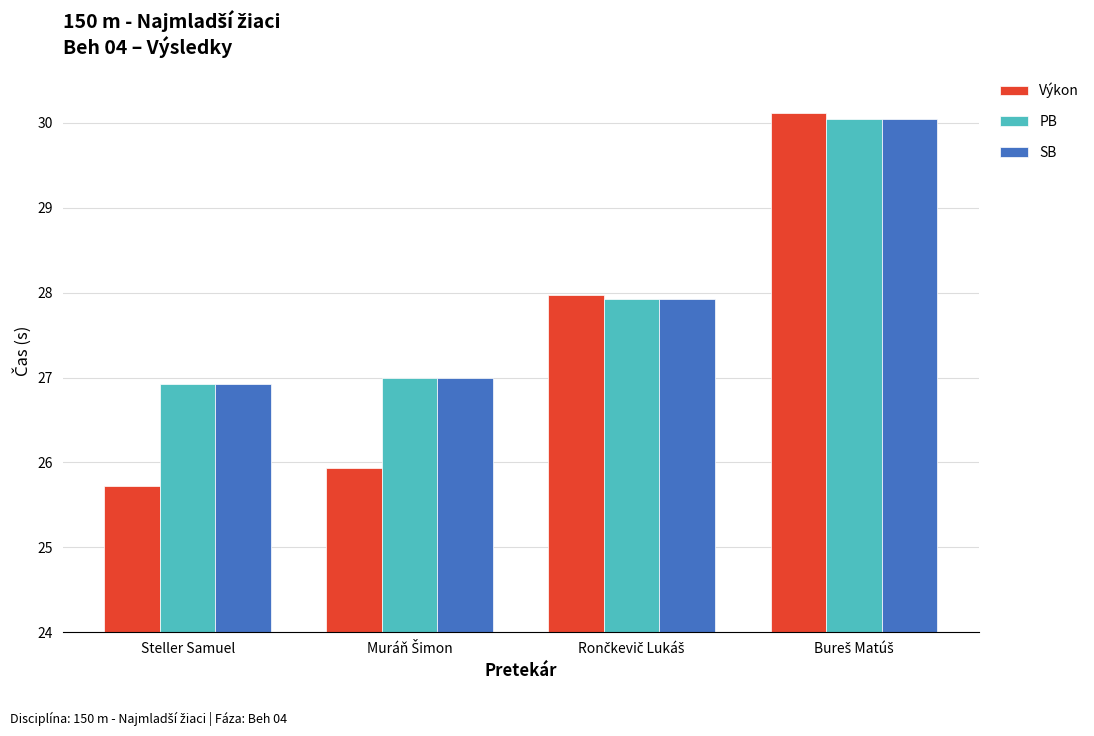

Which series has the largest range (max minus min)?

Výkon